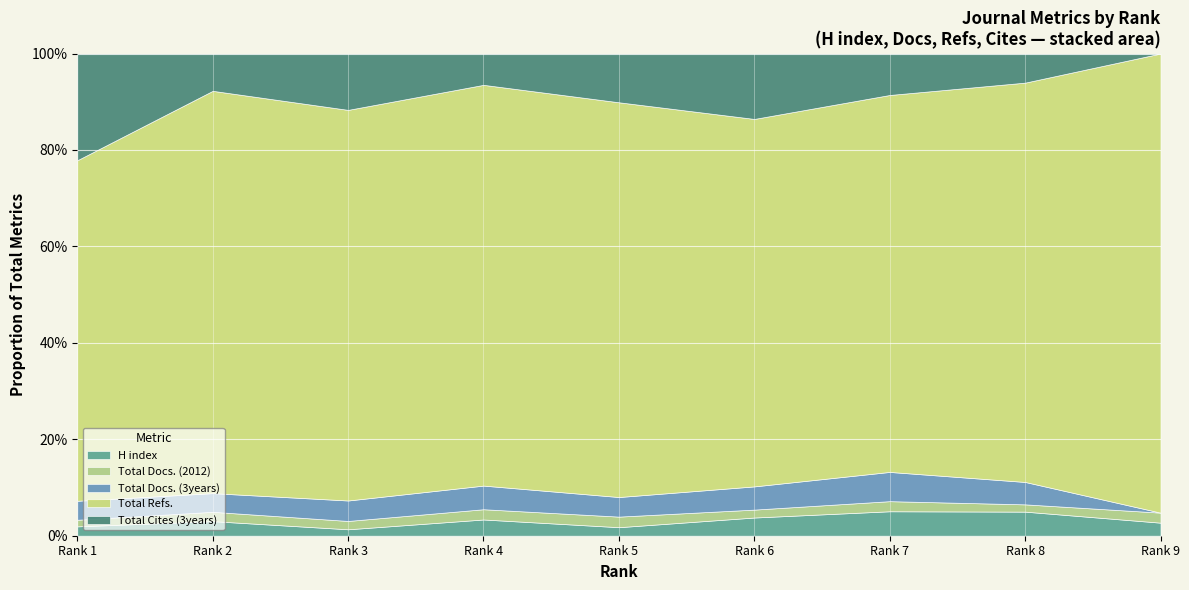

Which label corresponds to the smallest value in the chart?

9